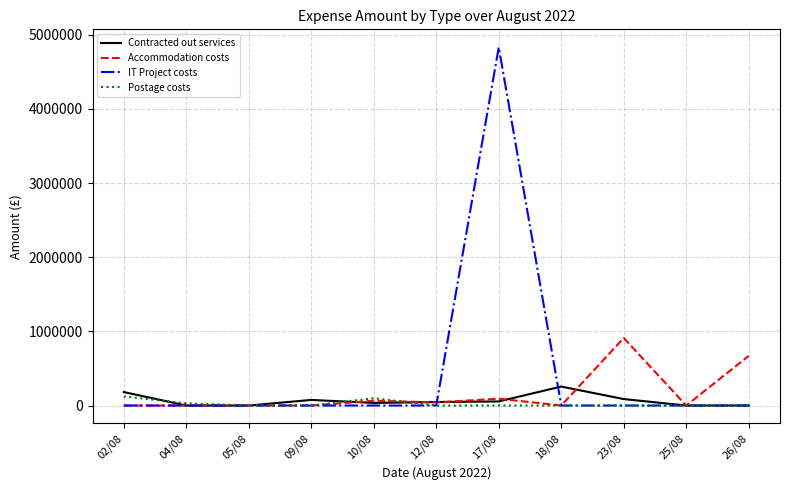

What is the average value of the IT Project costs series?

439265.4